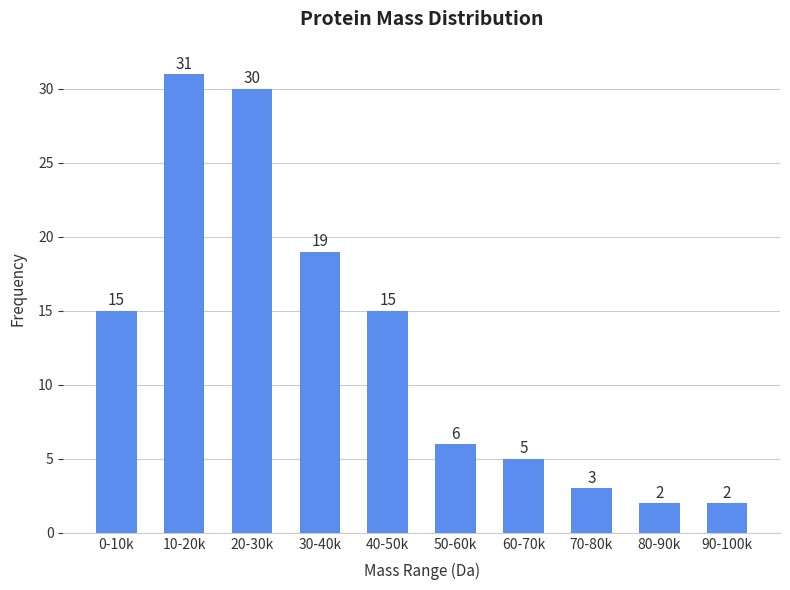

Reading left to right, transcribe all the data shown in this chart.

15	31	30	19	15	6	5	3	2	2